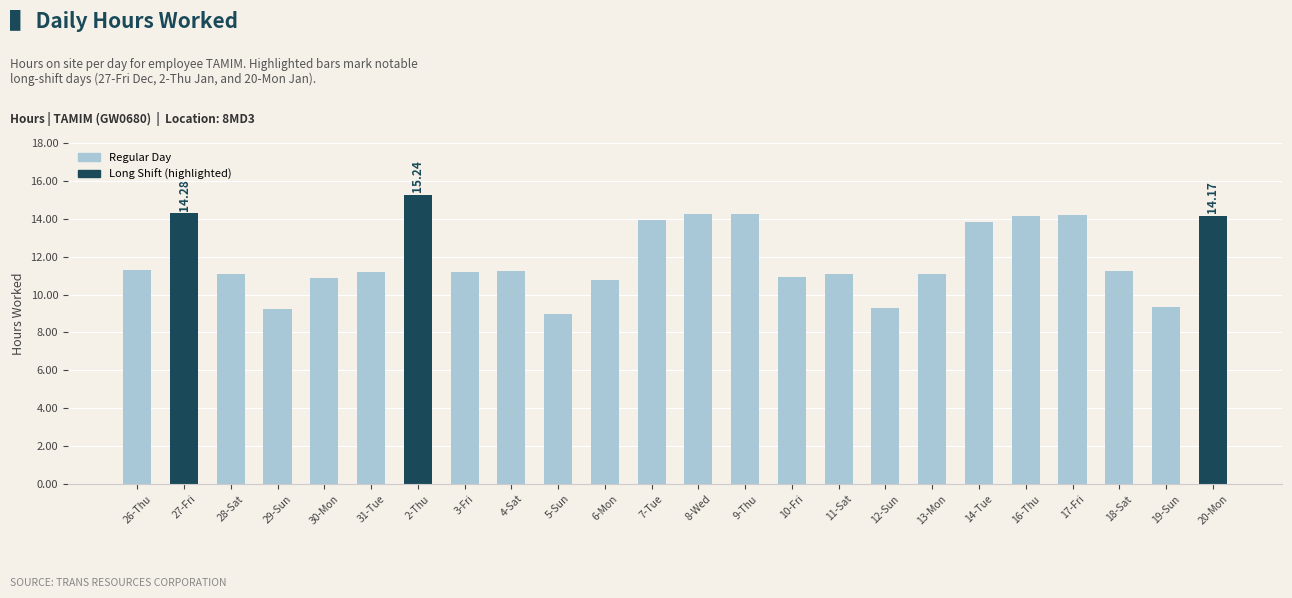

The chart shows a value of 18.7 at 8-Wed. True or false?

False